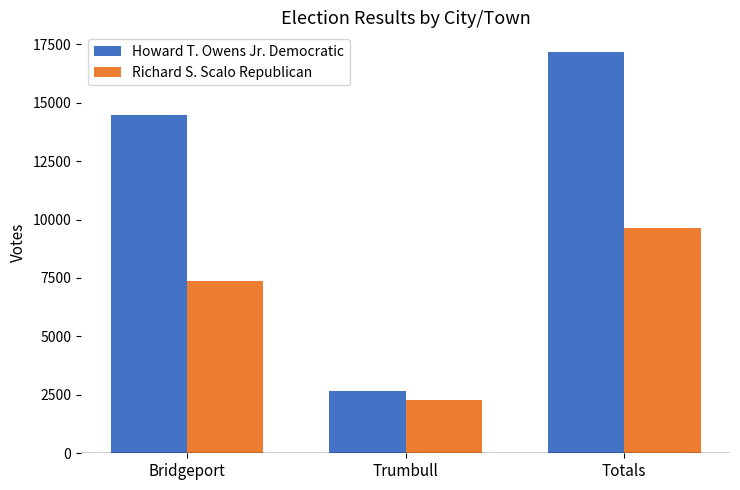

The value of Howard T. Owens Jr. Democratic at Trumbull is 2683. True or false?

True